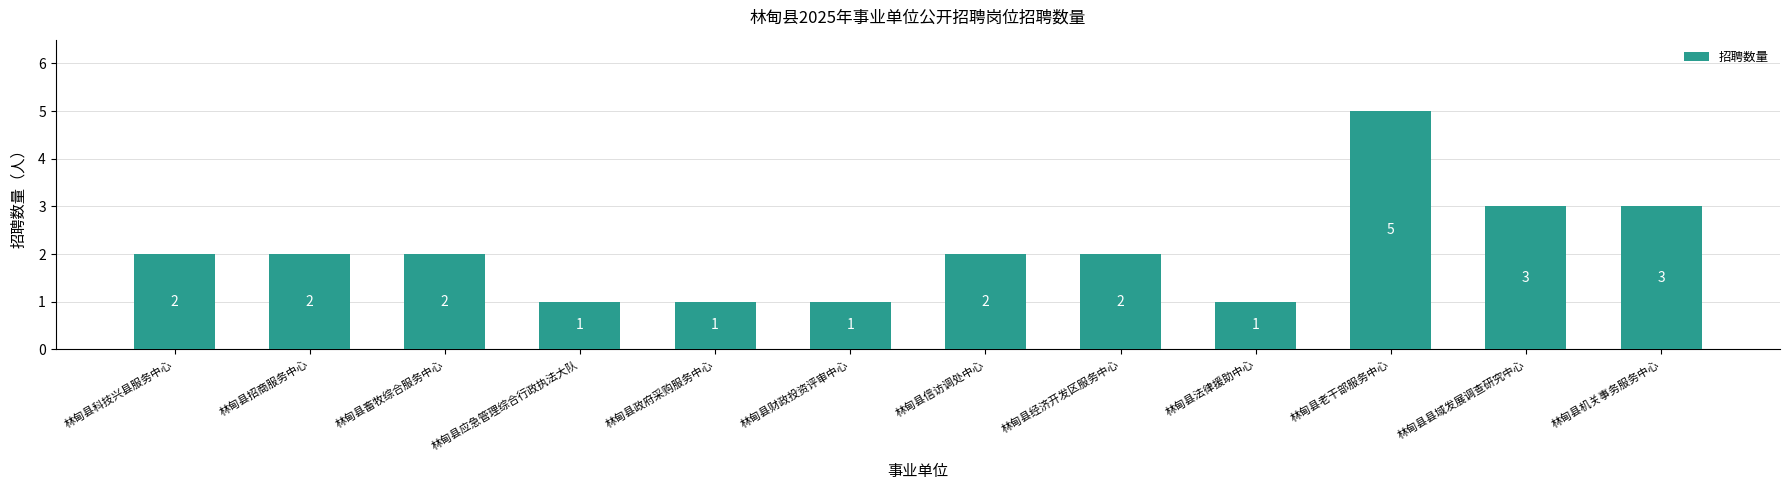

What is the sum of the values at 林甸县财政投资评审中心 and 林甸县老干部服务中心?

6